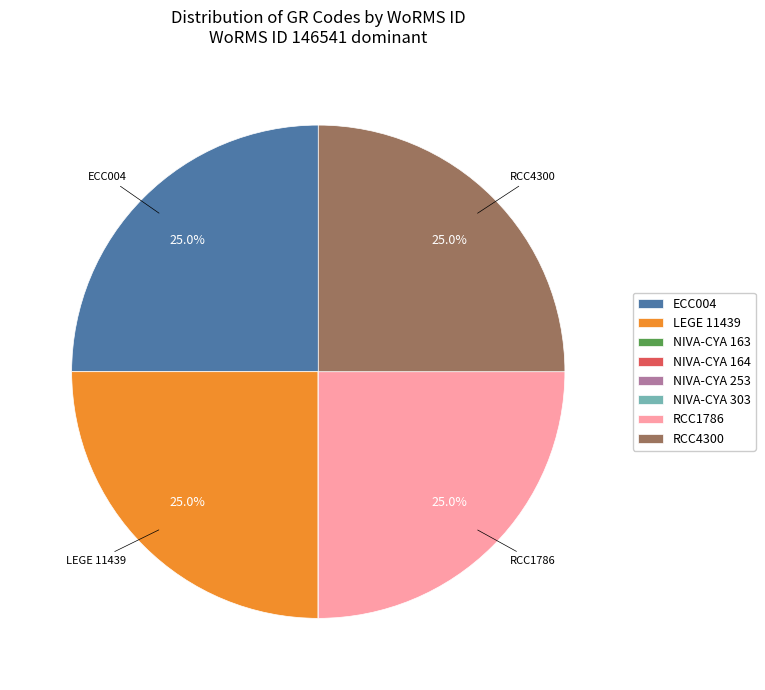

Does LEGE 11439 represent more than half of the total?

No